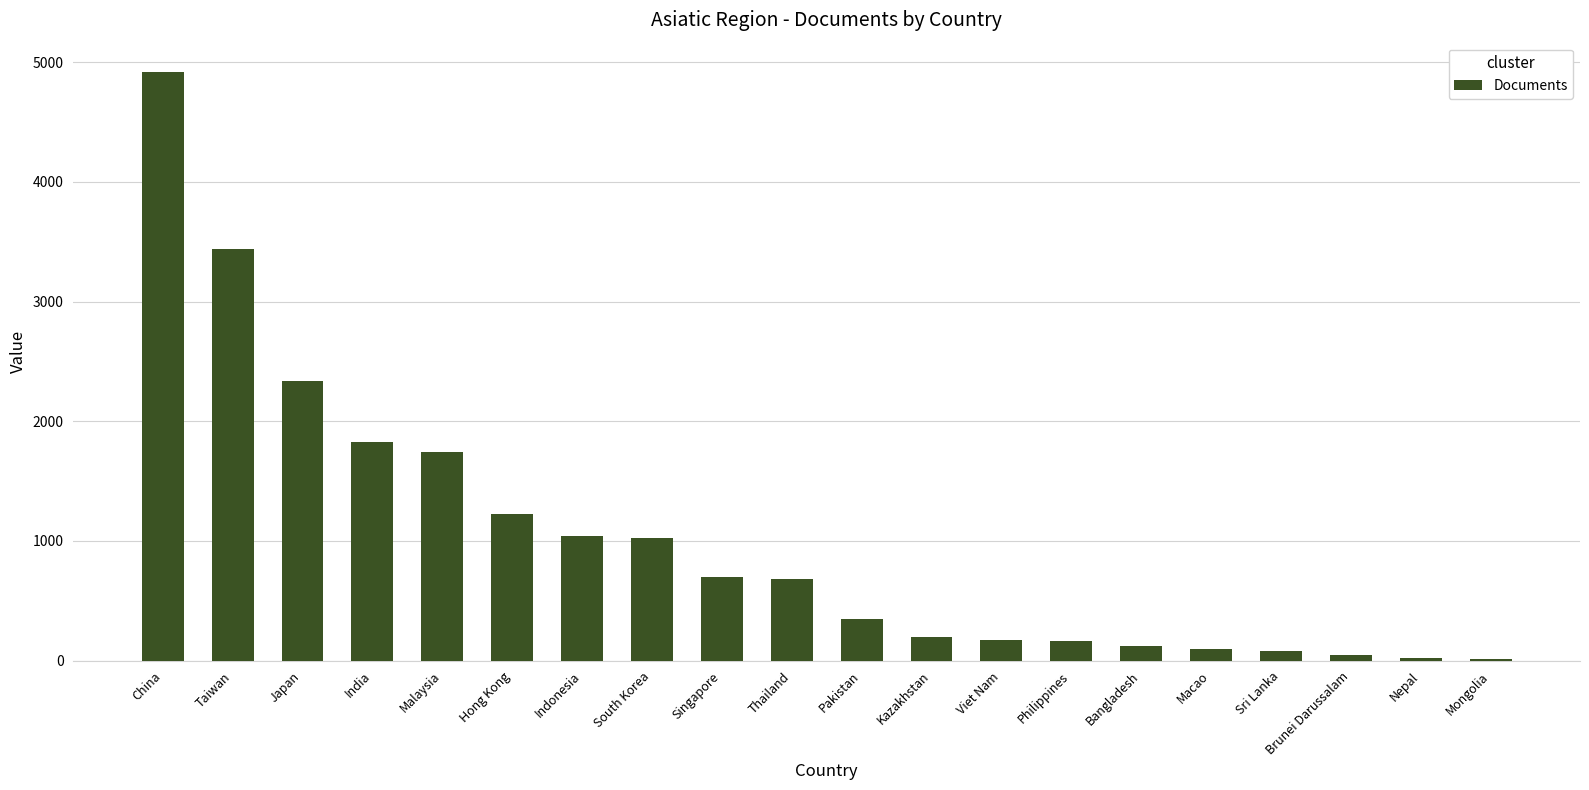

What is the change in value from Indonesia to Viet Nam?

-864